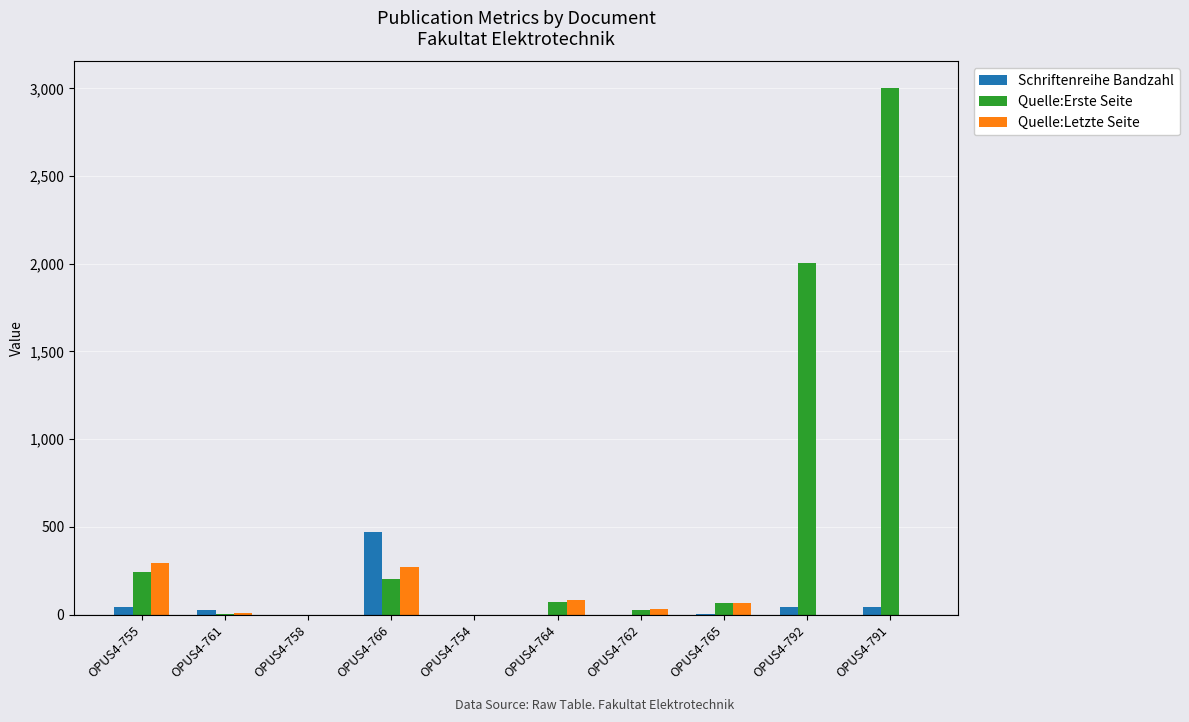

What is the maximum value for Quelle:Erste Seite?

3003